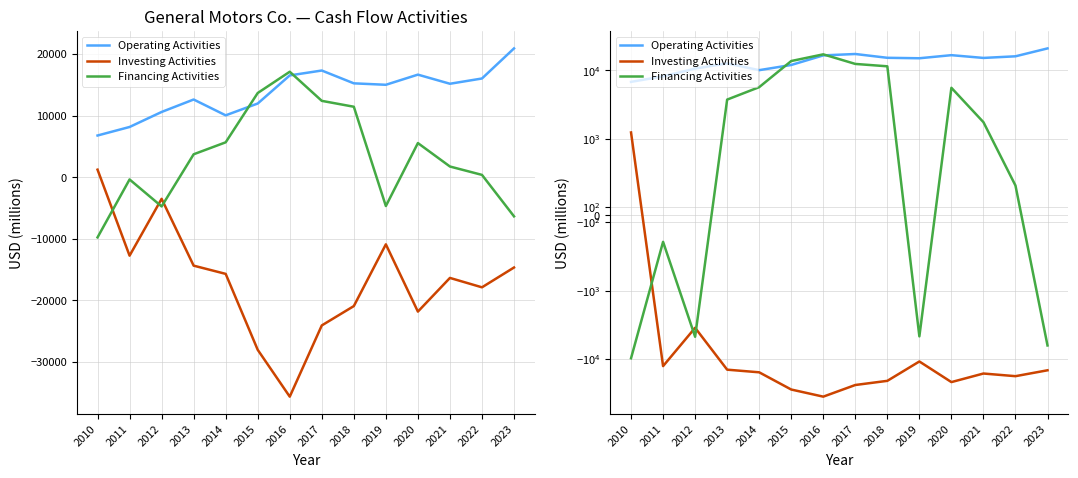

Reading left to right, what are all the values shown in this chart?

Operating Activities: 2010=6780	2011=8166	2012=10605	2013=12630	2014=10058	2015=11978	2016=16545	2017=17338	2018=15256	2019=15021	2020=16670	2021=15188	2022=16043	2023=20930
Investing Activities: 2010=1233	2011=-12740	2012=-3505	2013=-14362	2014=-15698	2015=-28035	2016=-35643	2017=-24072	2018=-20929	2019=-10899	2020=-21826	2021=-16355	2022=-17882	2023=-14663
Financing Activities: 2010=-9770	2011=-358	2012=-4741	2013=3731	2014=5675	2015=13686	2016=17139	2017=12410	2018=11454	2019=-4677	2020=5552	2021=1744	2022=383	2023=-6353